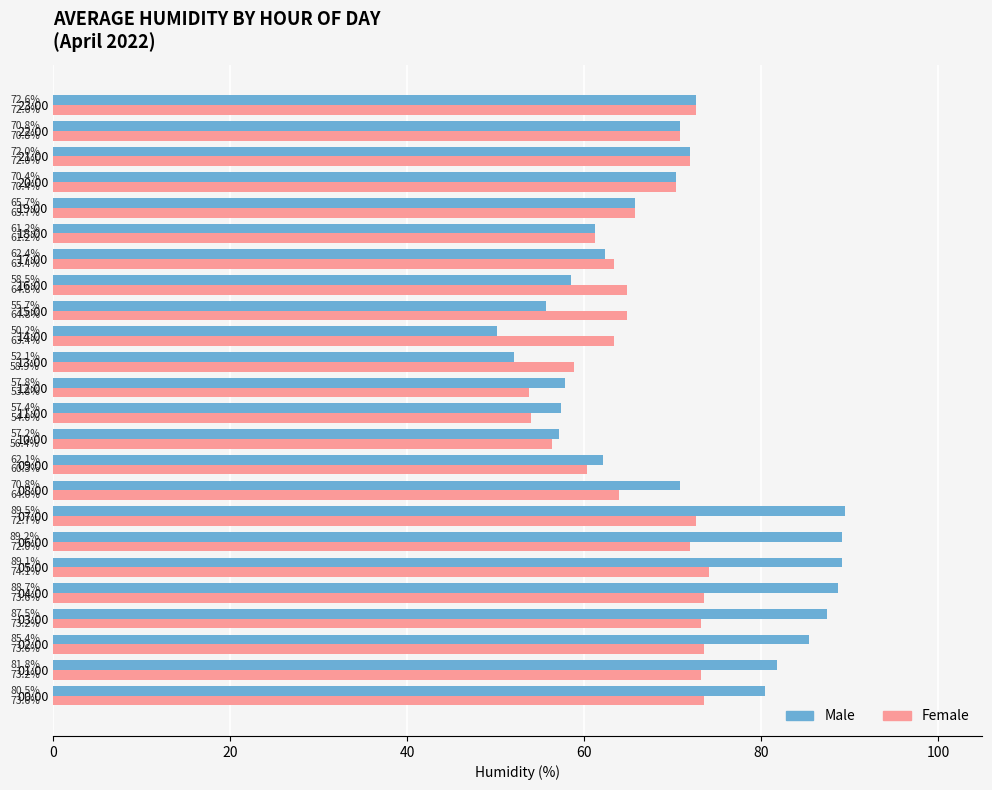

What is the difference between the maximum and second lowest values in the Female series?

20.1